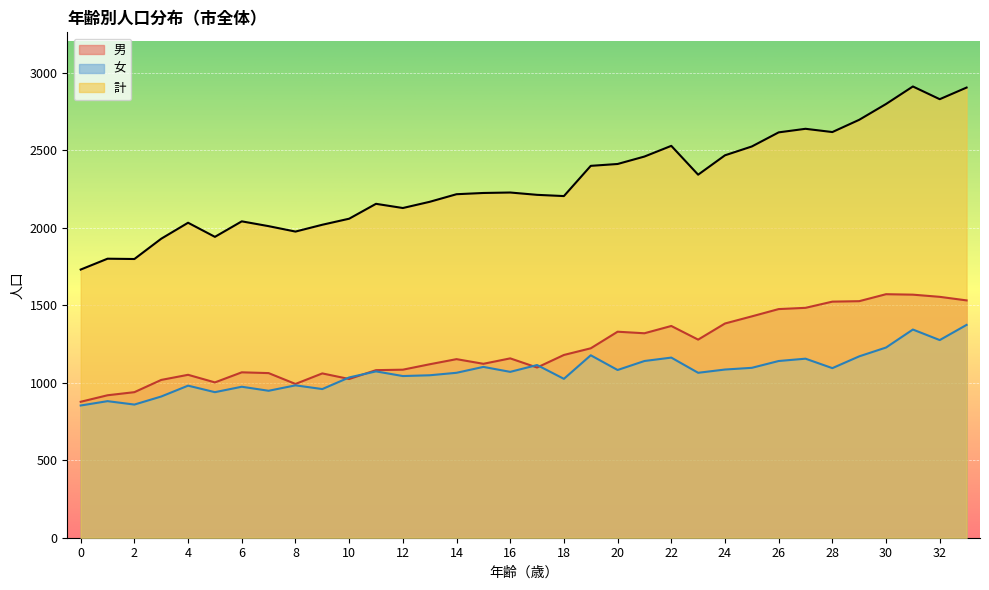

What is the difference between the 計 values at 12 and 20?

284